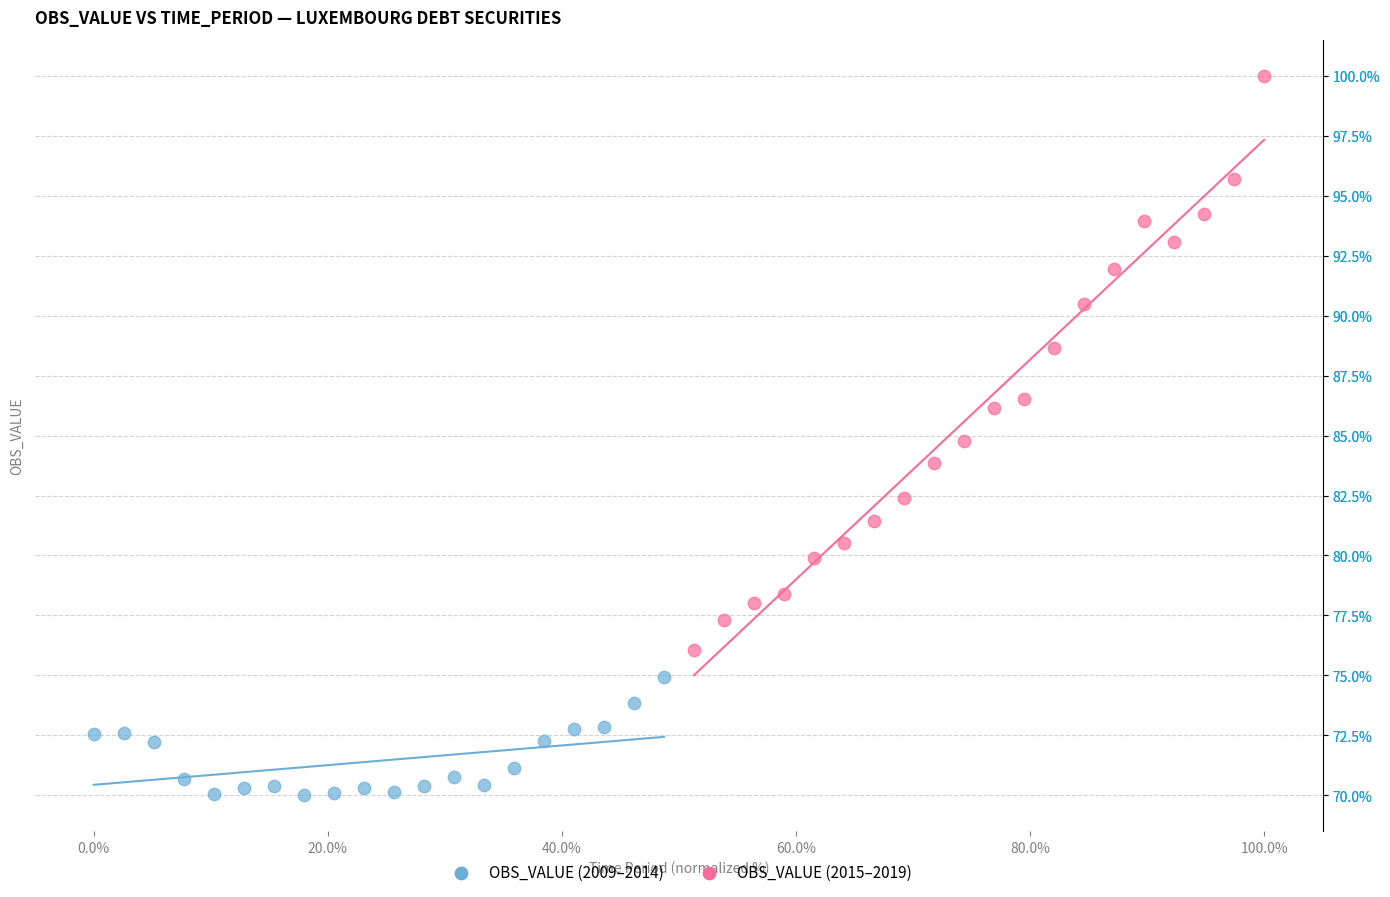

Which series reaches the minimum Y coordinate?

OBS_VALUE (2009–2014)